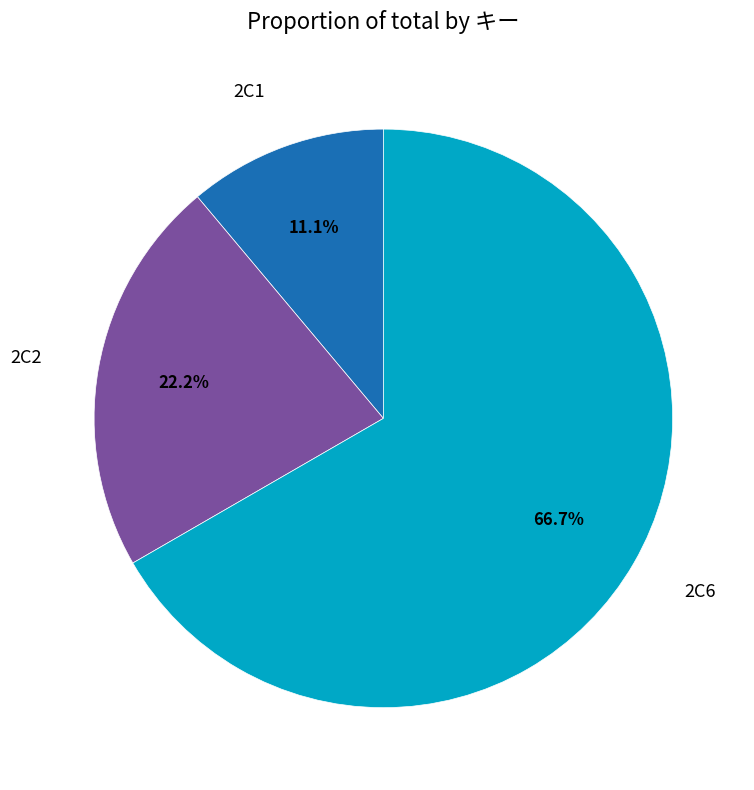

What is the total percentage of 2C2 and 2C1?

33.3%